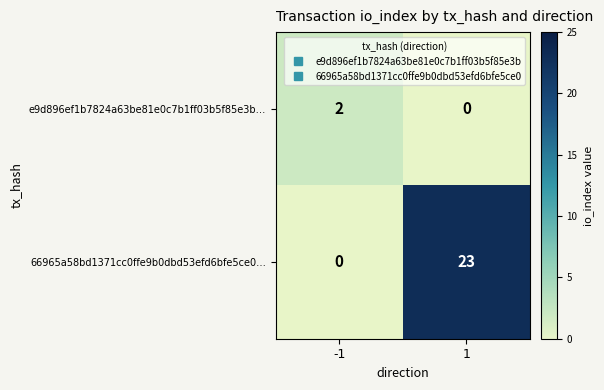

Is it true that 66965a58bd1371cc0ffe9b0dbd53efd6bfe5ce0… equals 23 at 1?

True